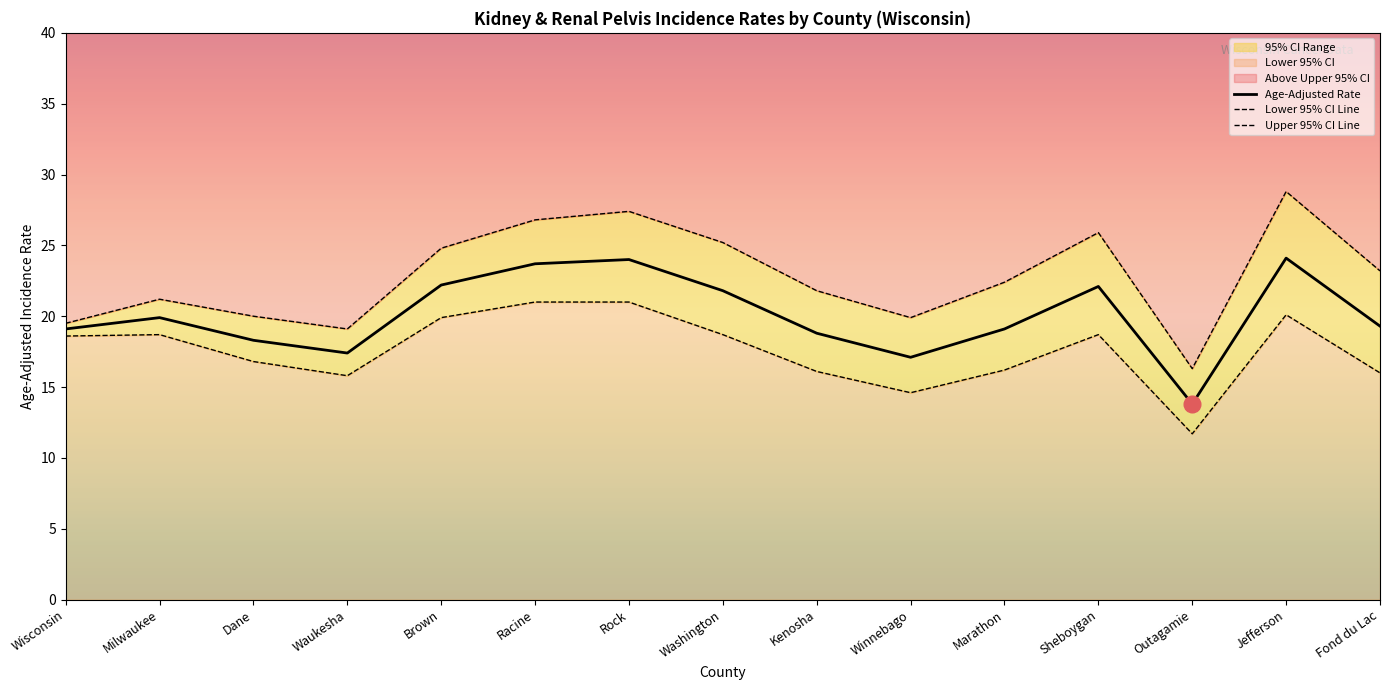

In Lower 95% CI Line, how many points are lower than both neighbors (excluding endpoints)?

3